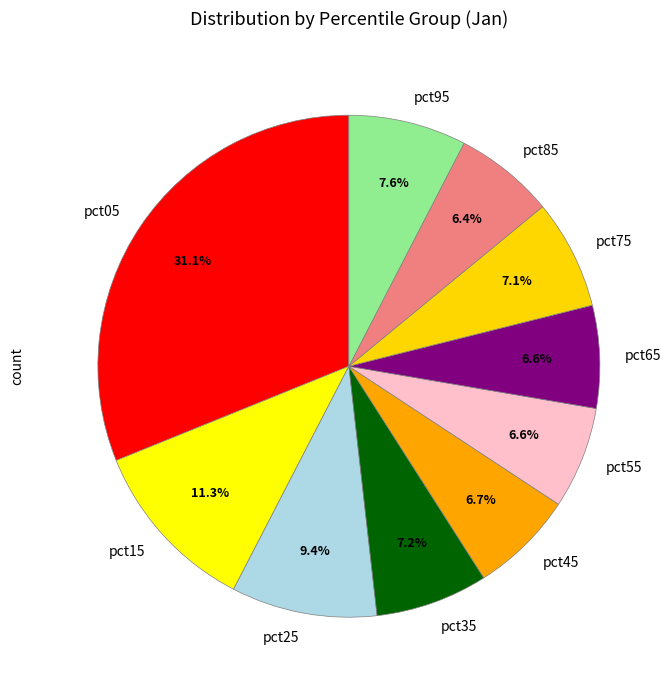

To the nearest percent, what portion does pct25 represent?

9%